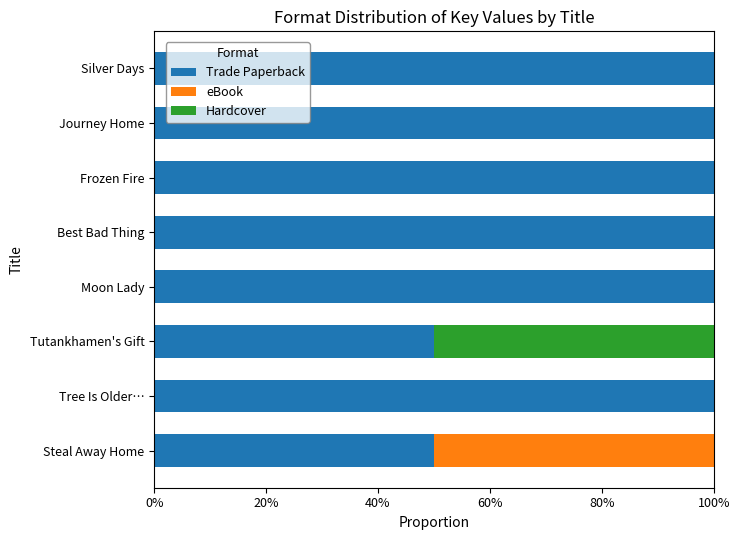

Reading left to right, transcribe all the data shown in this chart.

Trade Paperback: 0.5	1.0	0.5	1.0	1.0	1.0	1.0	1.0
eBook: 0.5	0.0	0.0	0.0	0.0	0.0	0.0	0.0
Hardcover: 0.0	0.0	0.5	0.0	0.0	0.0	0.0	0.0